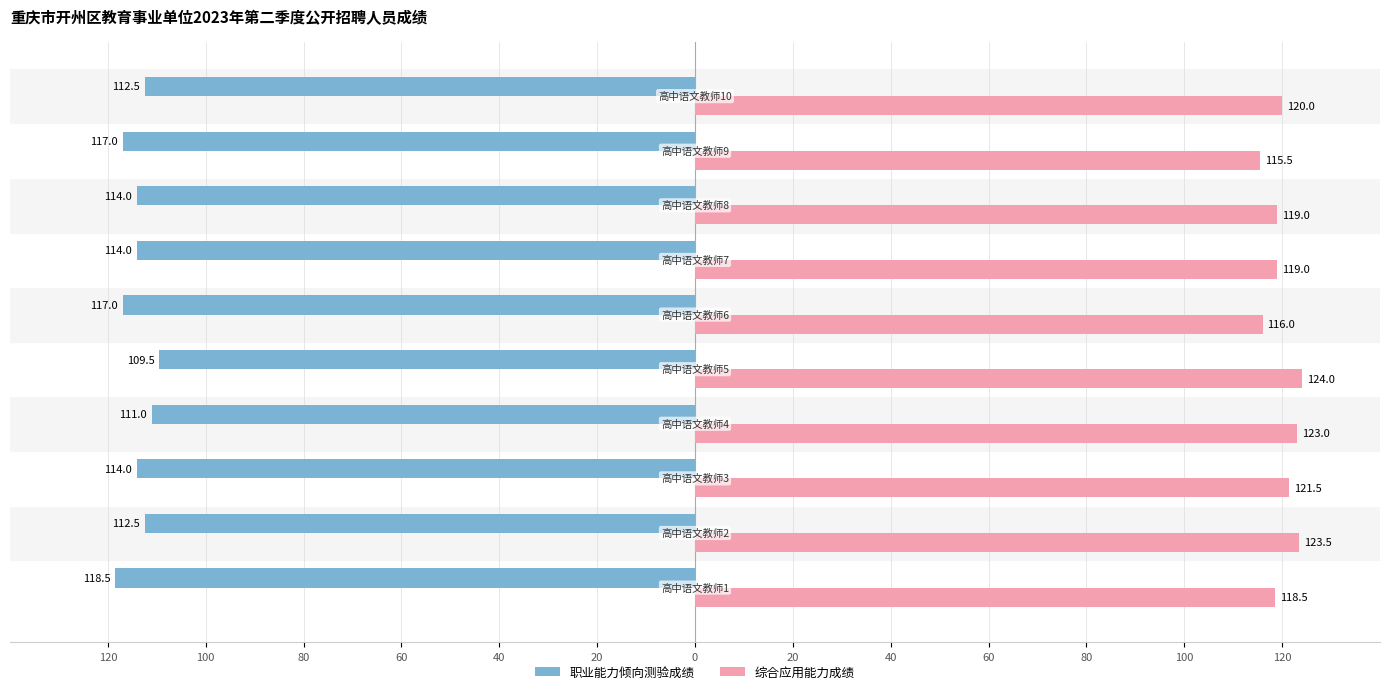

Reading left to right, list all the values displayed in this chart.

职业能力倾向测验成绩: -118.5	-112.5	-114.0	-111.0	-109.5	-117.0	-114.0	-114.0	-117.0	-112.5
综合应用能力成绩: 118.5	123.5	121.5	123.0	124.0	116.0	119.0	119.0	115.5	120.0